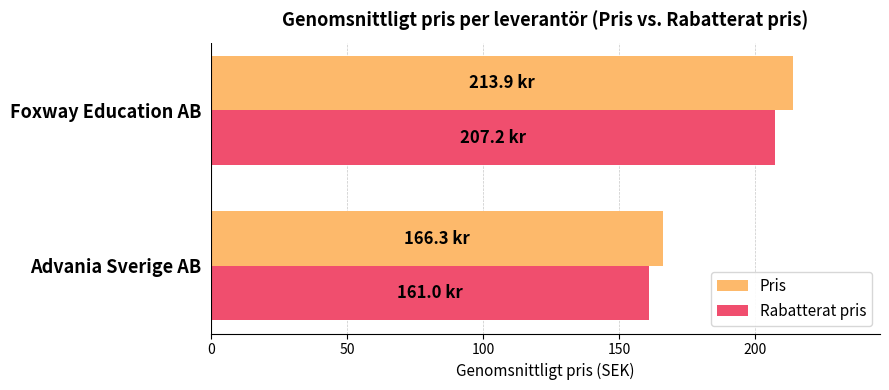

The Pris series shows 61.4 at Foxway Education AB. True or false?

False